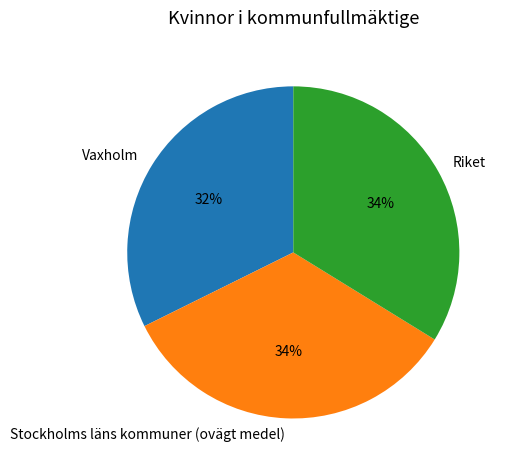

To the nearest percent, what percentage of the pie is Stockholms läns kommuner (ovägt medel)?

34%